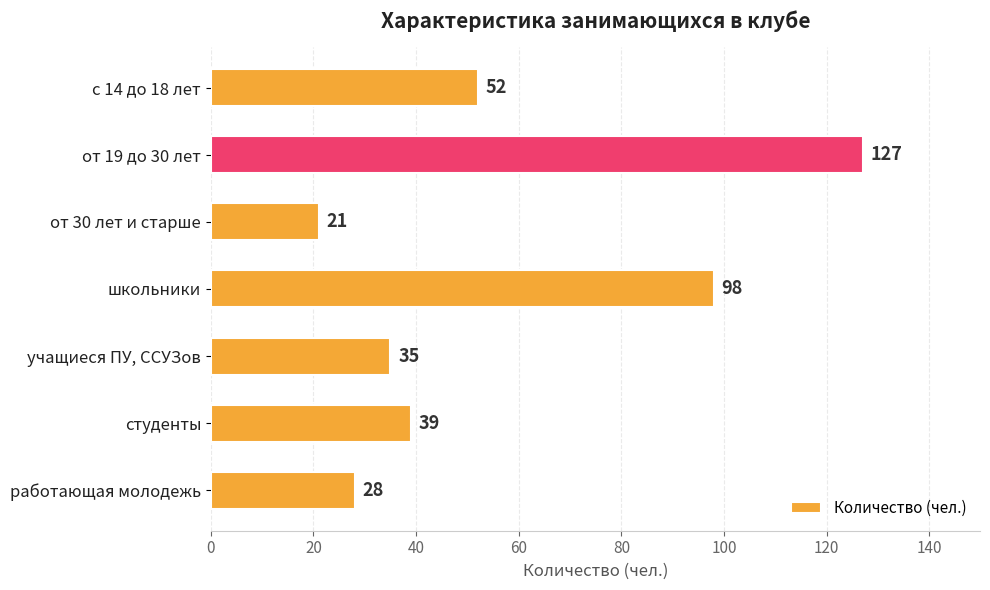

What is the label of the 1st bar from the bottom?

работающая молодежь